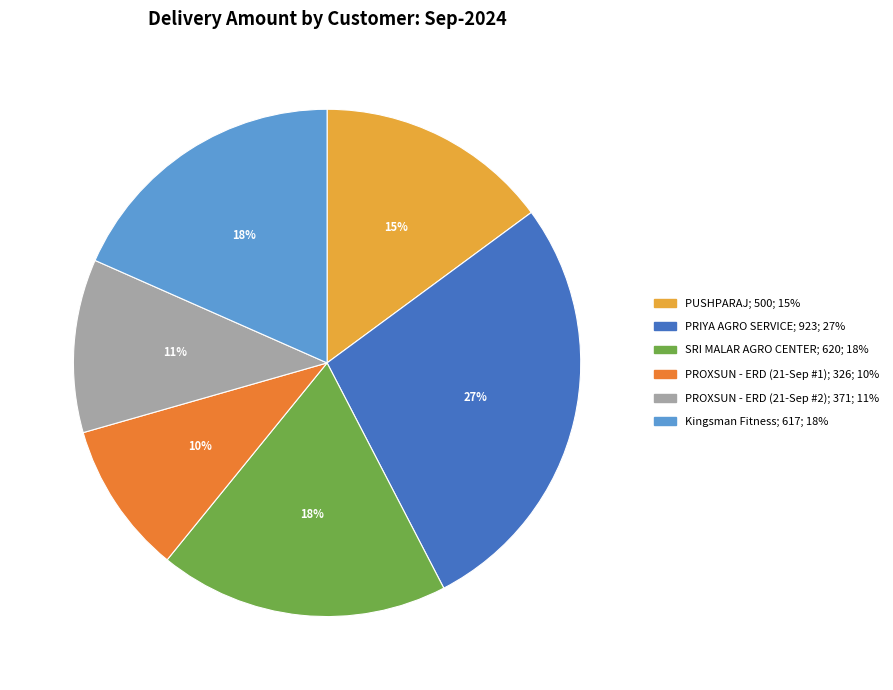

What percentage is the PRIYA AGRO SERVICE slice, to the nearest percent?

27%